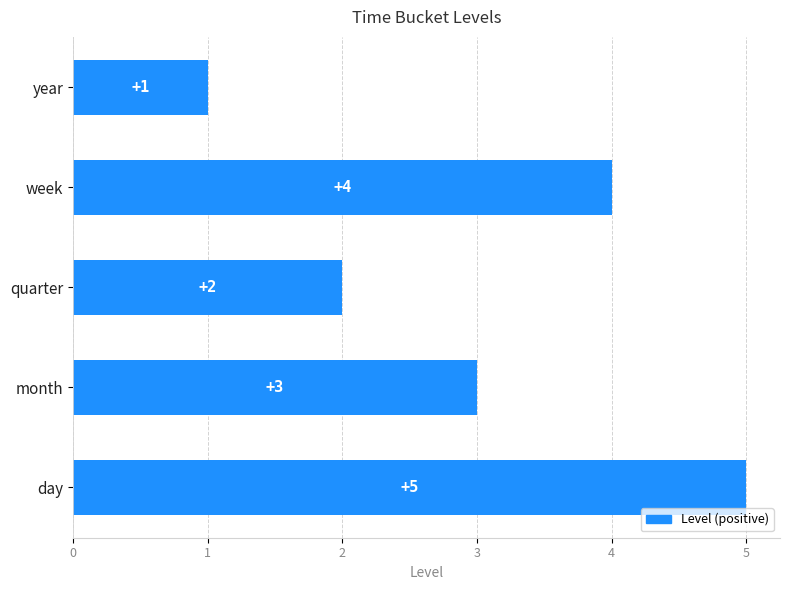

How many bars are there in total?

5